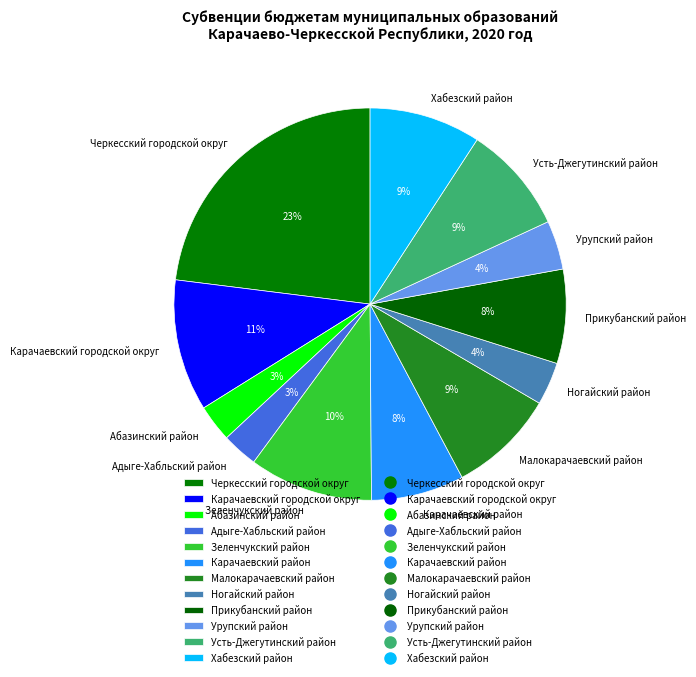

The Карачаевский городской округ slice represents 26% of the pie. True or false?

False